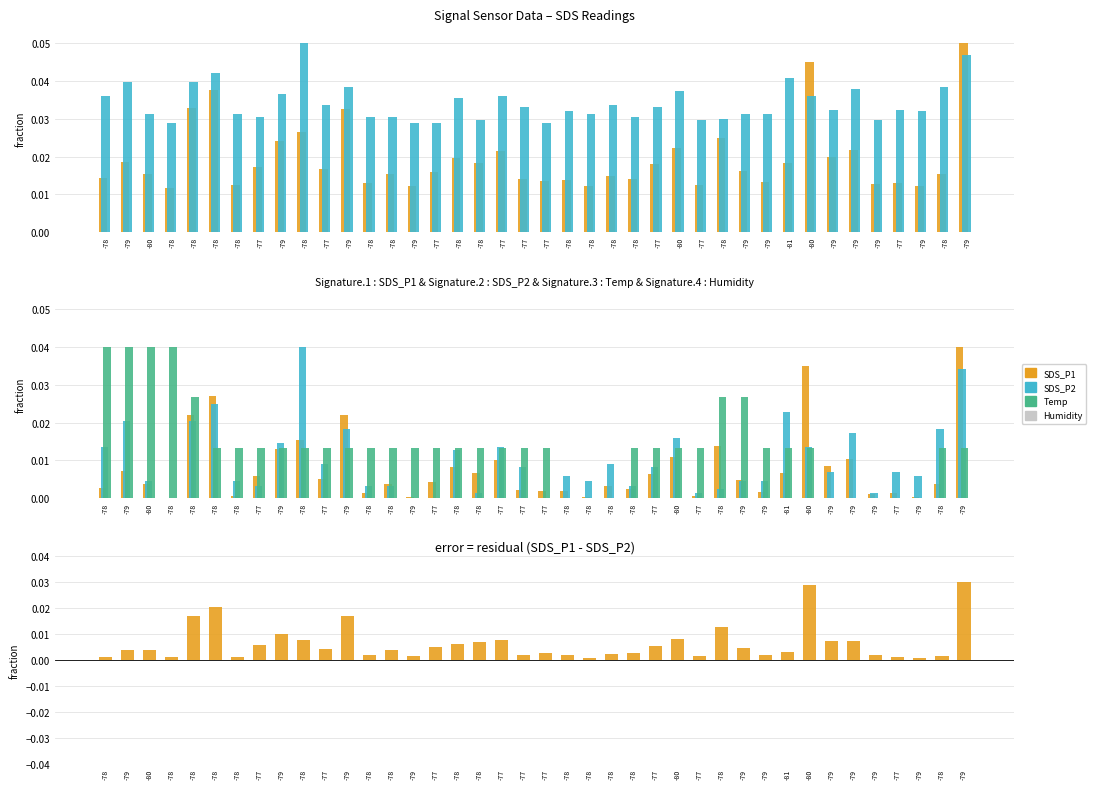

At which label is Humidity closest to 0?

-78